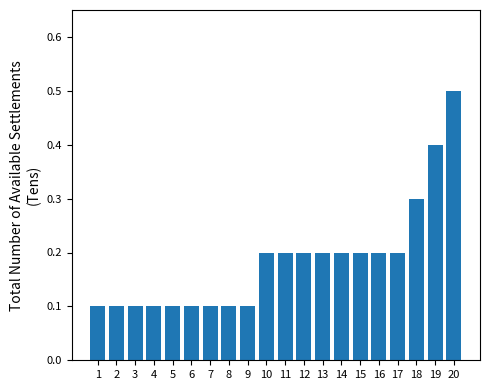

Which has a higher value, 5 or 14?

14